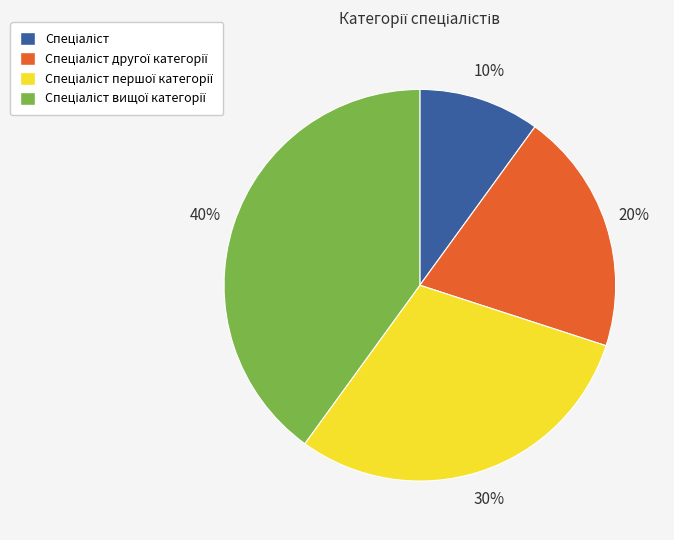

Is there a majority slice in this chart?

No